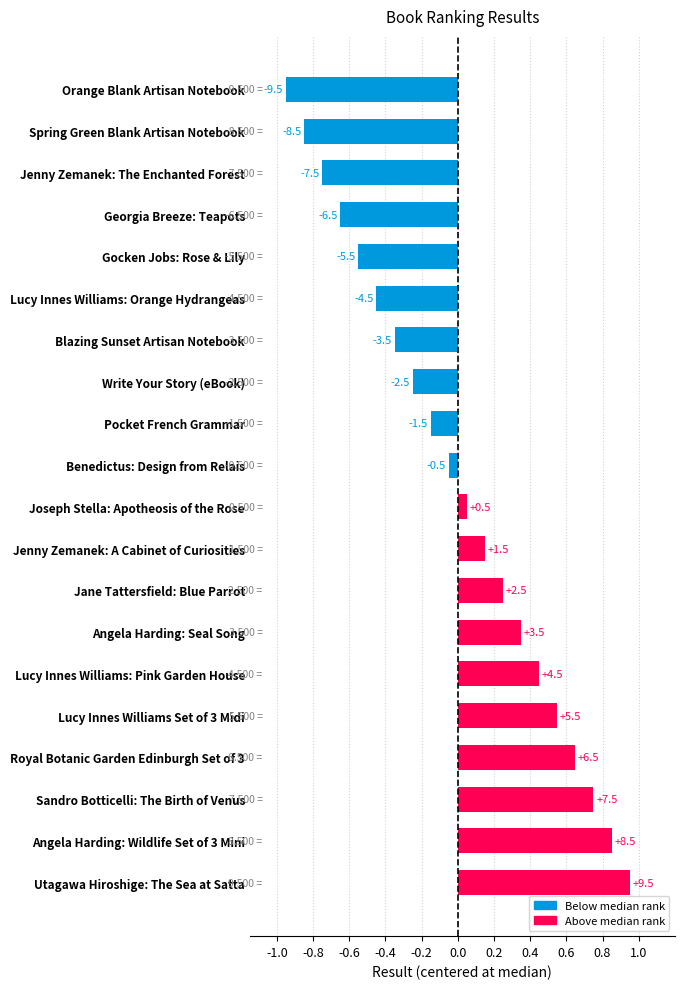

What is the smallest value displayed?

-9.5